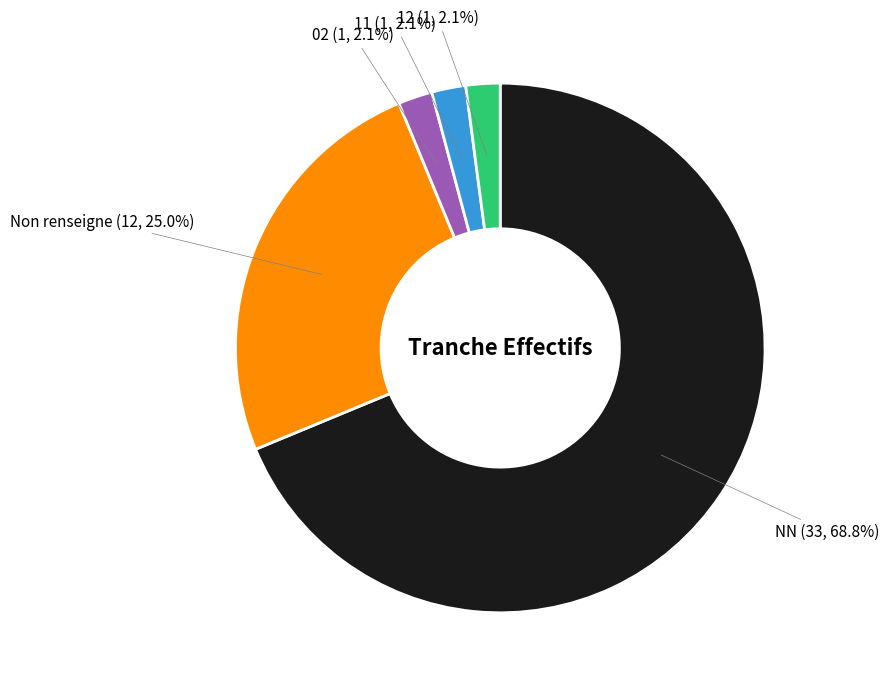

Does any single category account for the majority?

Yes